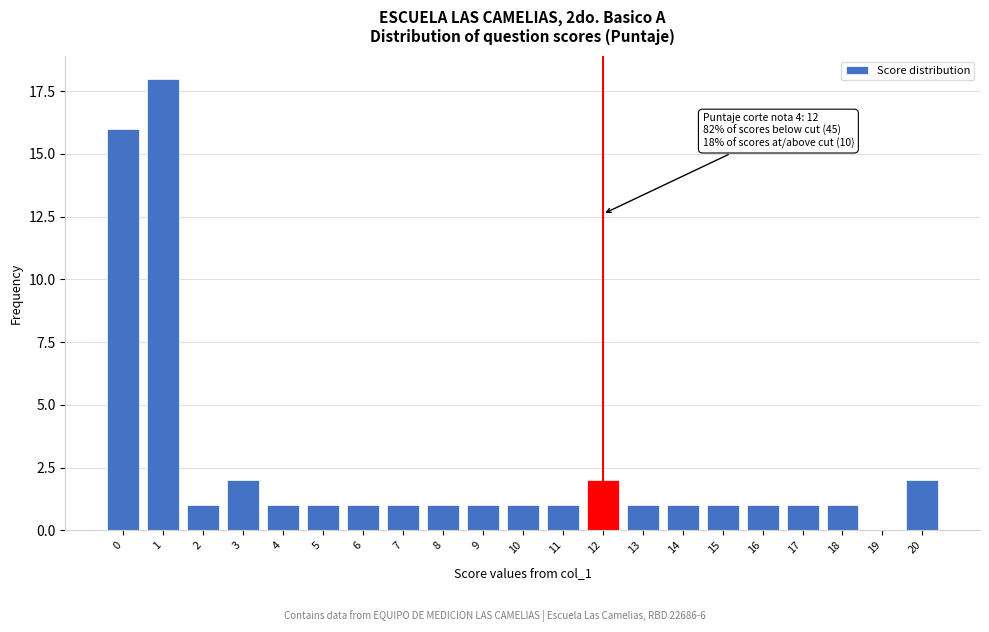

Reading left to right, what are all the values shown in this chart?

0=16	1=18	2=1	3=2	4=1	5=1	6=1	7=1	8=1	9=1	10=1	11=1	12=2	13=1	14=1	15=1	16=1	17=1	18=1	19=0	20=2